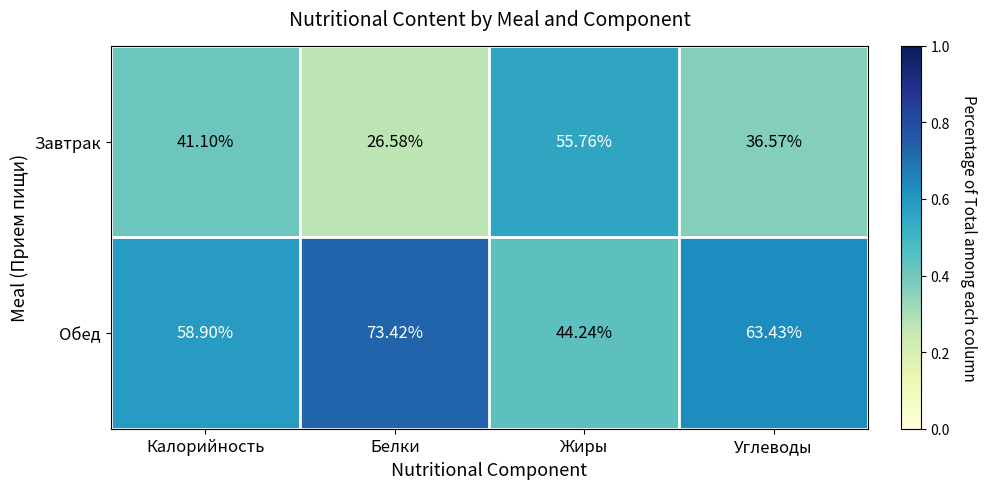

List the series in order of their peak value, highest first.

Обед, Завтрак